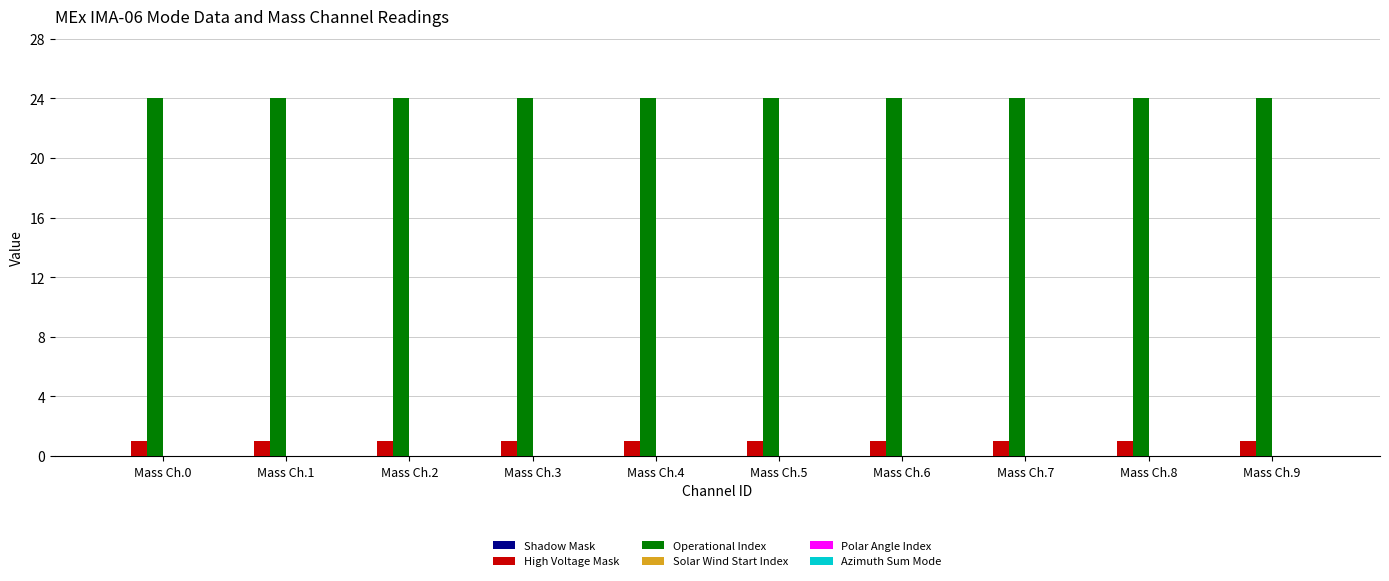

True or false: Operational Index has a value of 34 at Mass Ch.2.

False